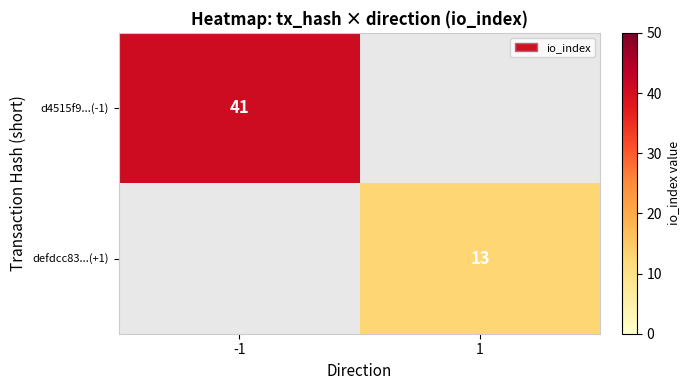

Is it true that defdcc83...(+1) equals 19 at 1?

False